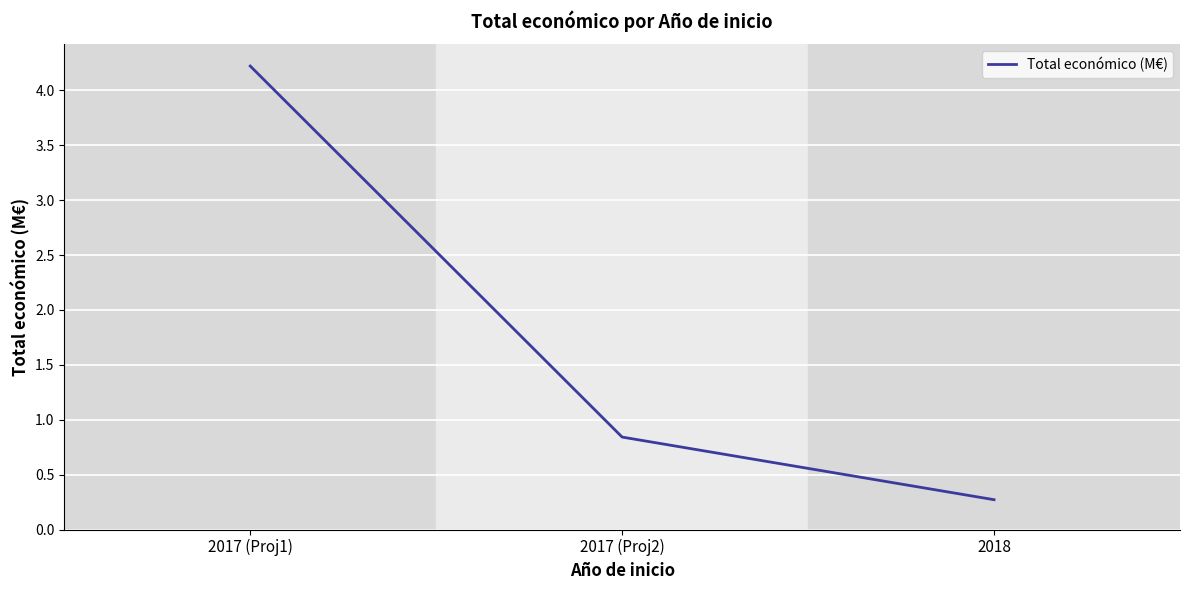

Between 2018 and 2017 (Proj1), which is larger?

2017 (Proj1)